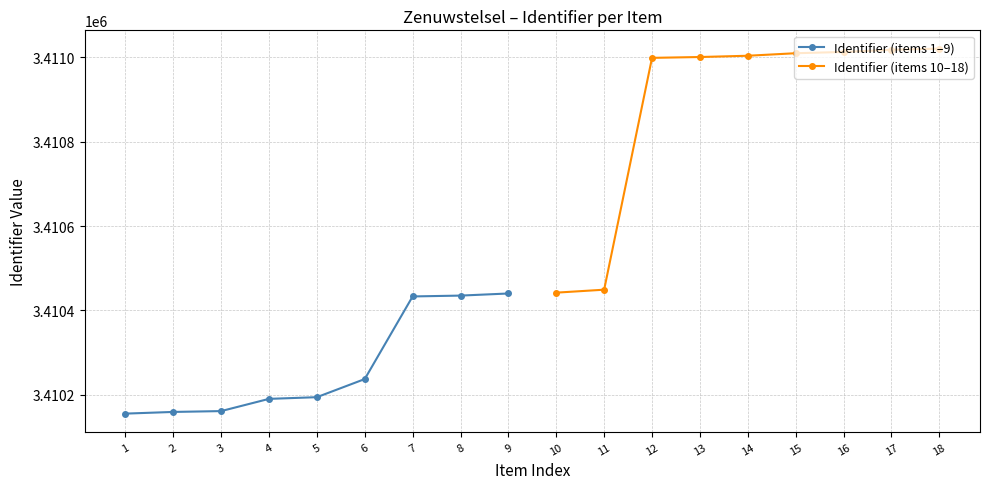

Reading left to right, extract all data points from this chart.

Identifier (items 1–9): 3410155	3410159	3410161	3410190	3410194	3410237	3410433	3410435	3410440
Identifier (items 10–18): 3410442	3410449	3410999	3411001	3411004	3411010	3411013	3411018	3411021